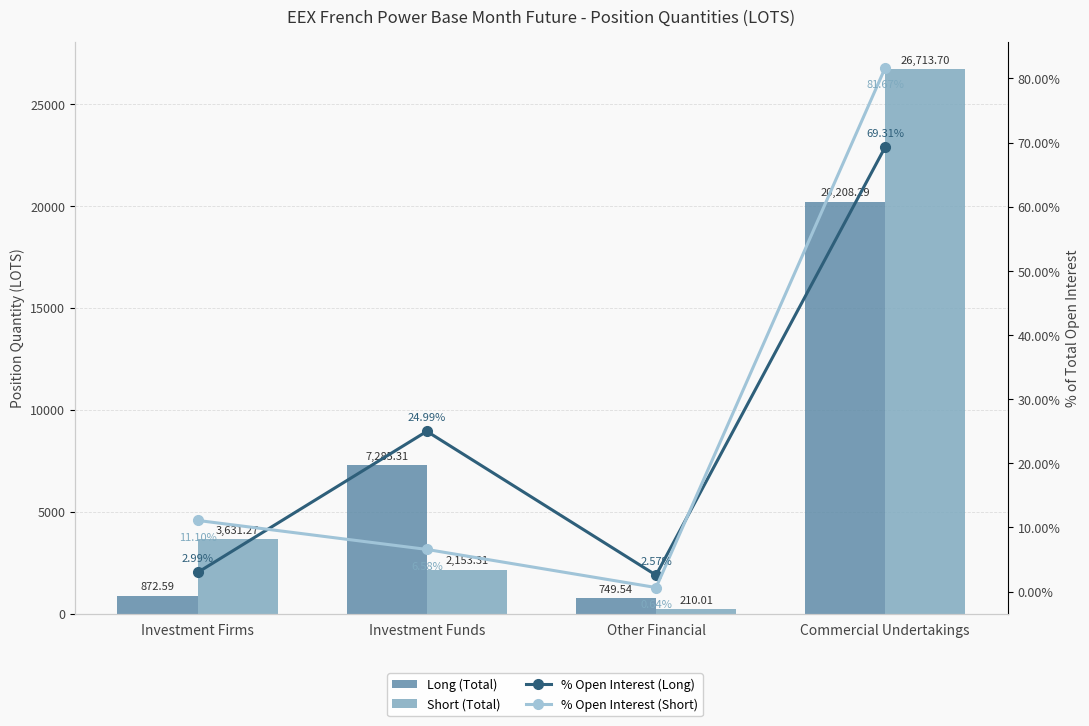

True or false: Short (Total) has a value of 6364.5 at Investment Firms.

False